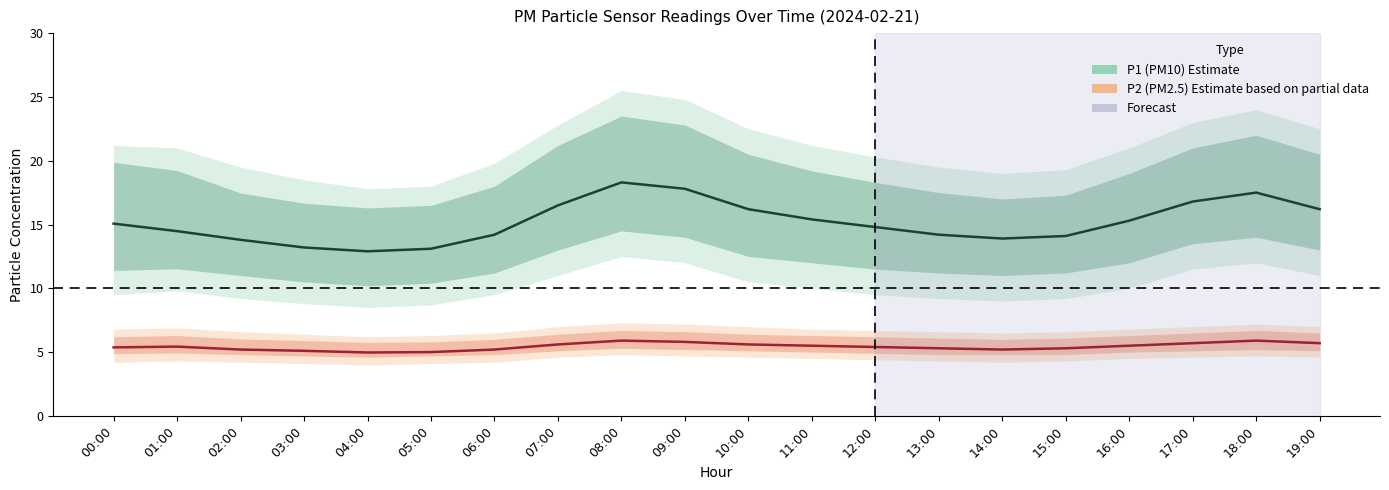

Where is P1 (PM10) nearest to the value 15?

00:00